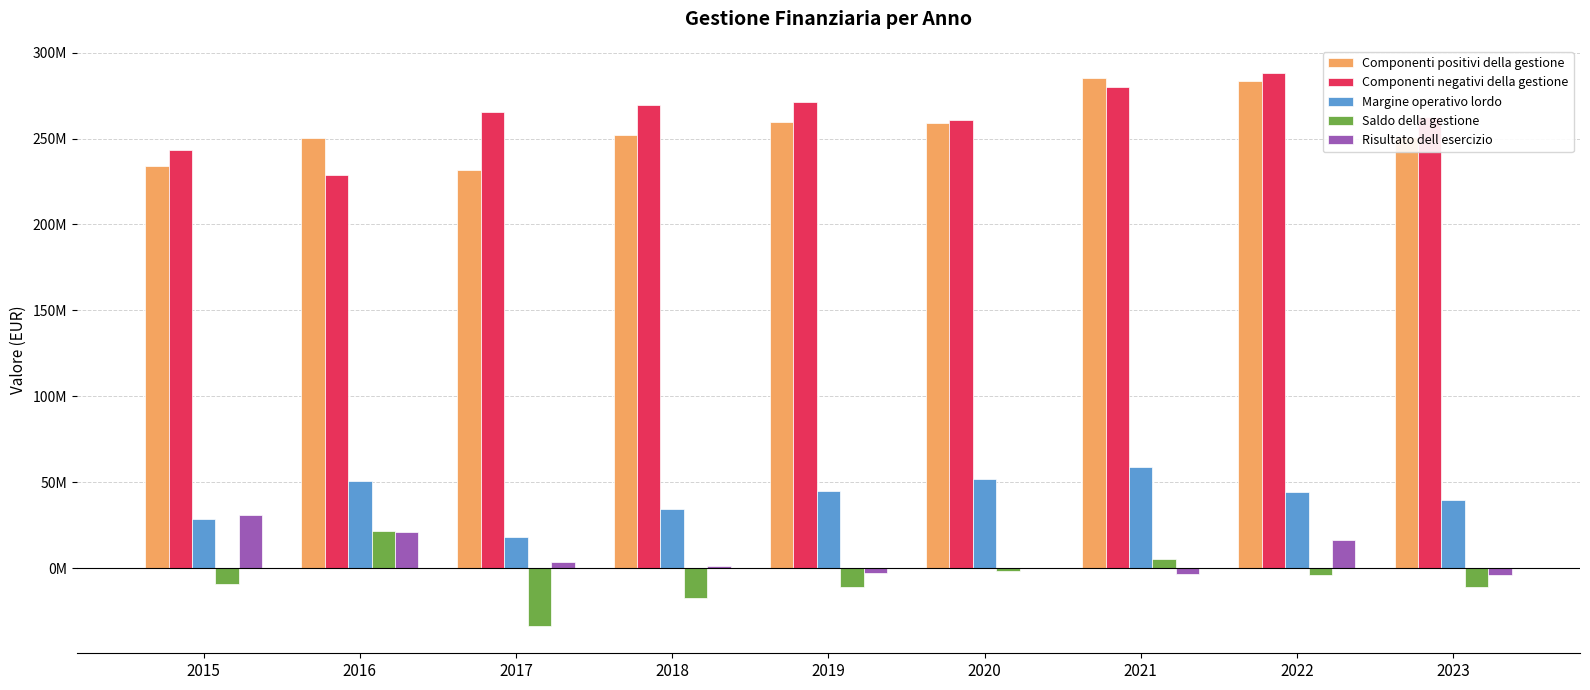

At how many categories does at least one series exceed 37966736?

9